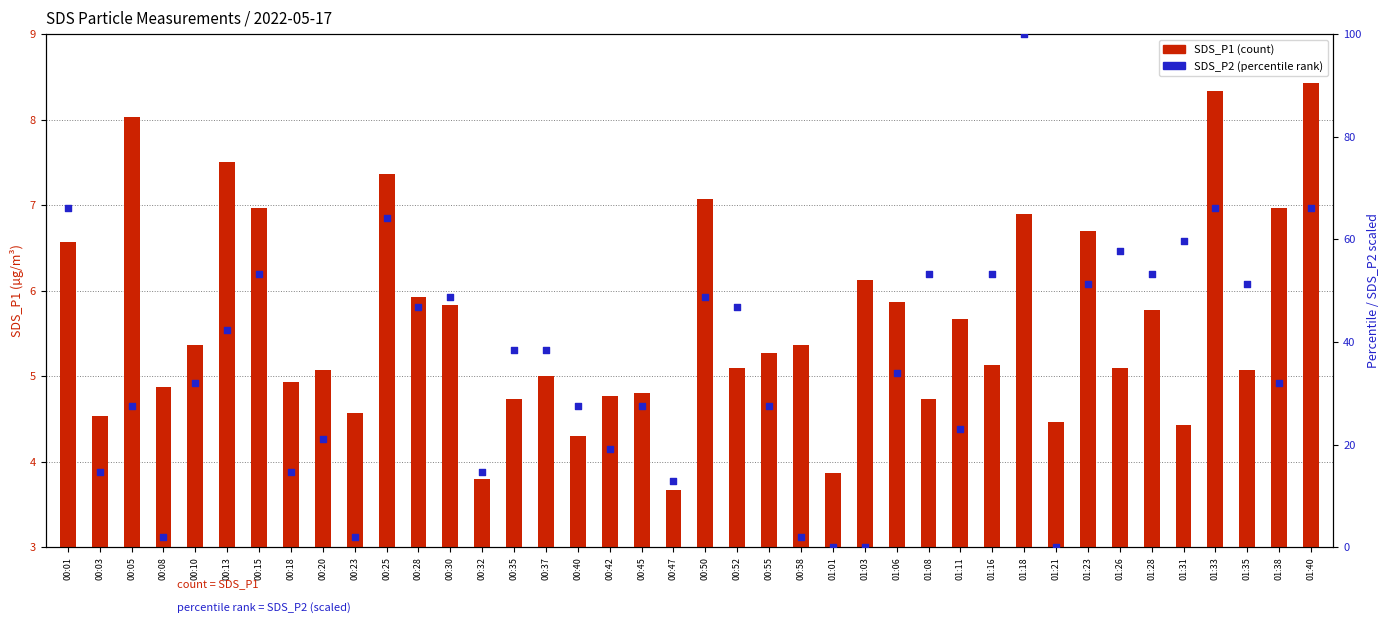

What is the total value across all series at 00:23?

6.5